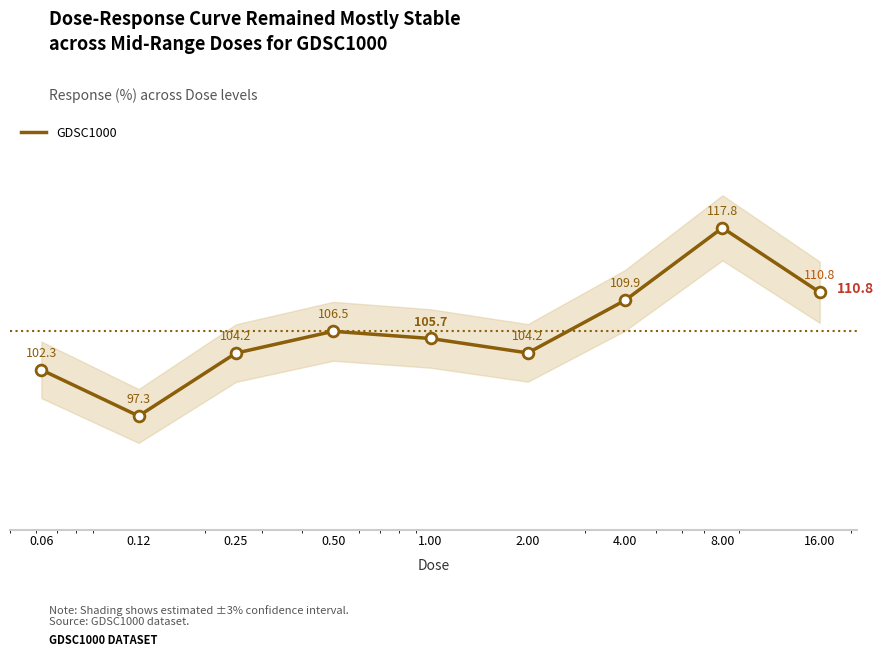

What is the ratio of the value at 16.00 to the value at 2.00?

1.1